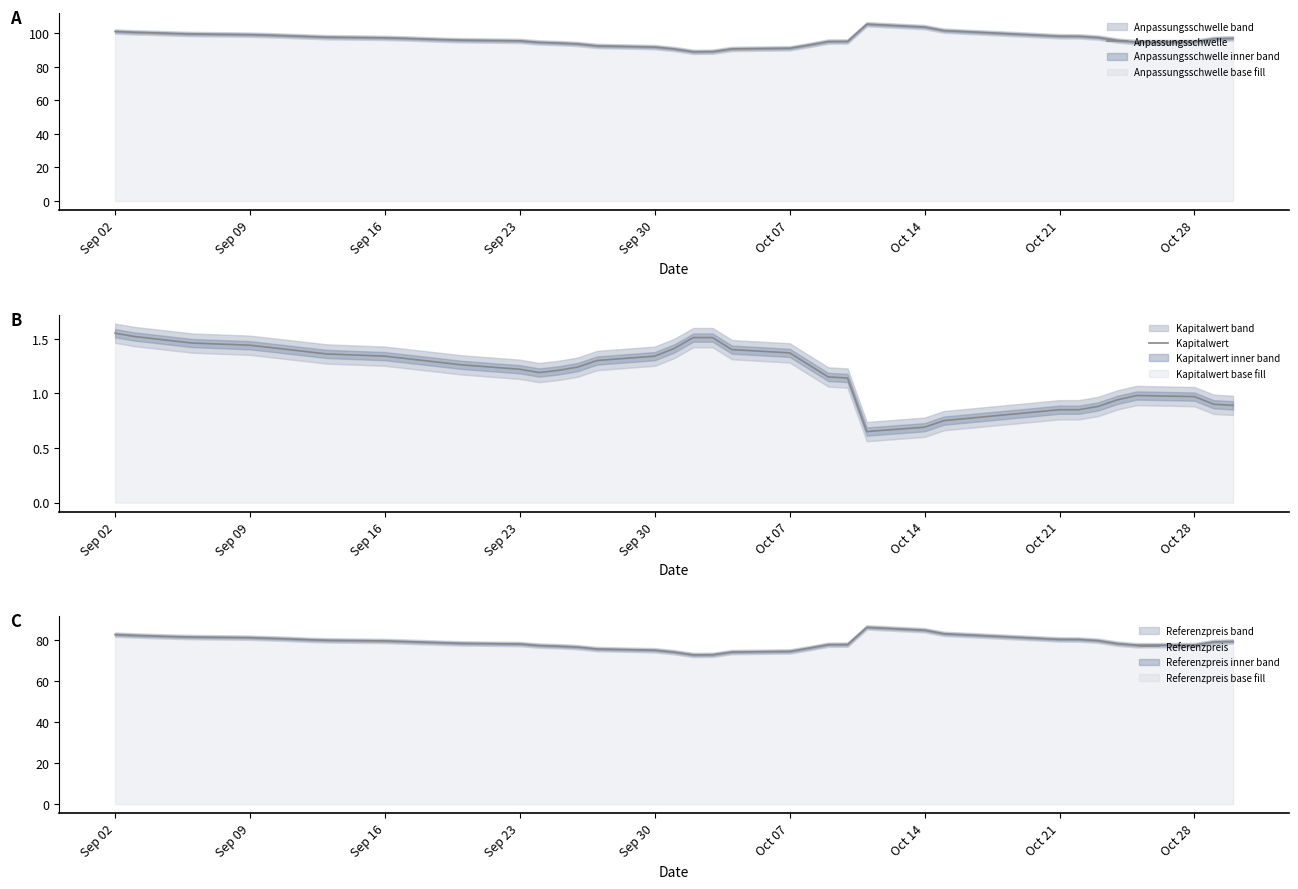

The value of Referenzpreis at Oct 28 is 138.4. True or false?

False